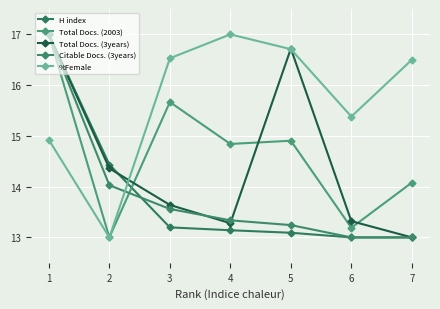

List the series in order of their peak value, lowest first.

H index, Total Docs. (2003), Total Docs. (3years), Citable Docs. (3years), %Female